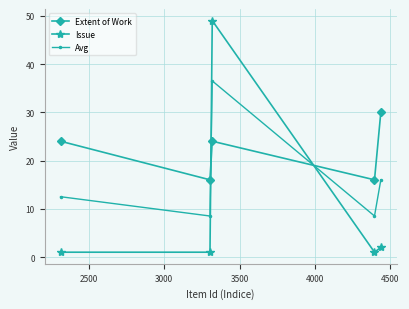

How many series are shown in this chart?

3